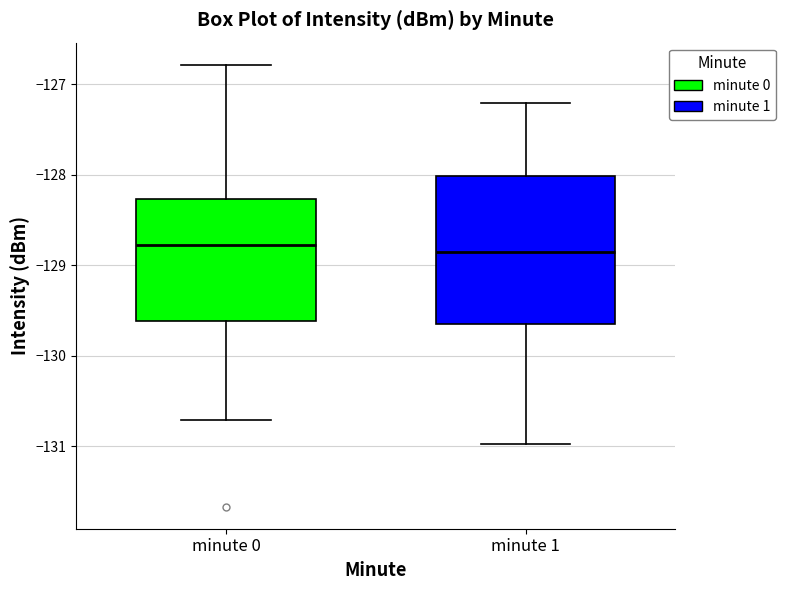

Reading left to right, read every box against the y-axis: the position of its median line, the range the box covers, and the ends of its whiskers. The values are not printed on the chart, so give them approximately, as read against the axis.

minute 0: median -128.8, box -129.6 to -128.3, whiskers -130.7 to -126.8
minute 1: median -128.9, box -129.6 to -128.0, whiskers -131.0 to -127.2